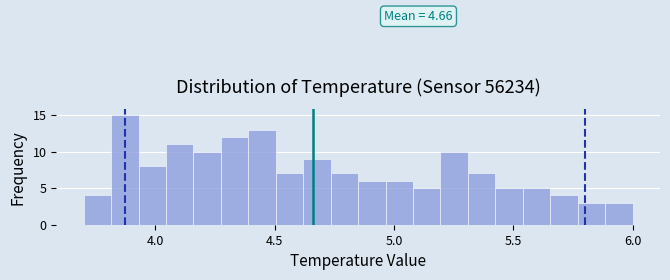

Read against the x-axis, roughly where is the centre of the tallest bar?

3.85